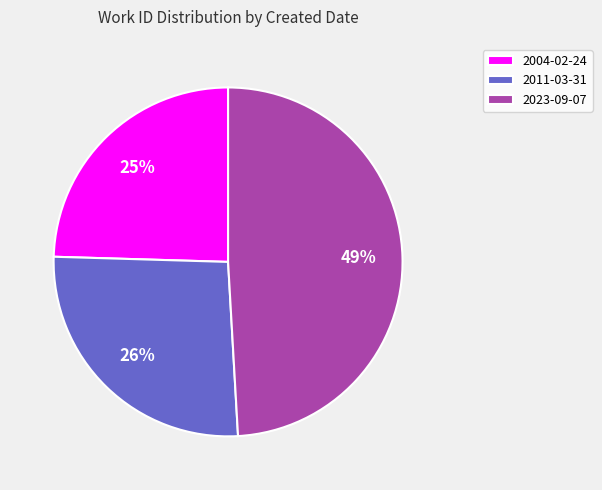

To the nearest percent, what portion does 2011-03-31 represent?

26%